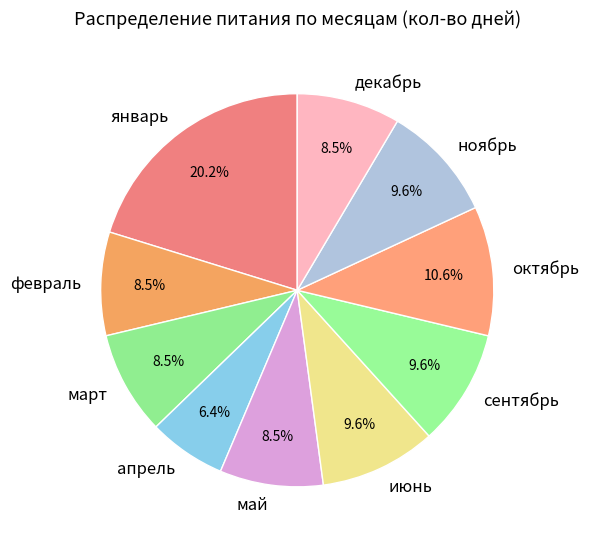

The февраль slice represents 15% of the pie. True or false?

False